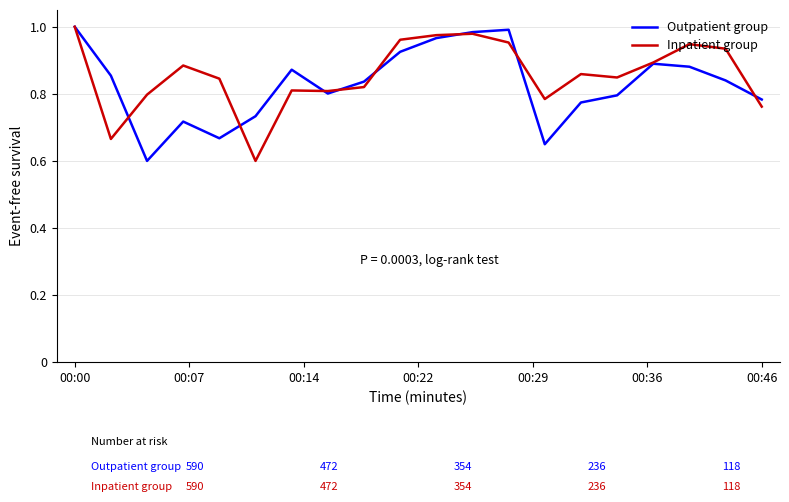

Does the chart have visible grid lines?

Yes